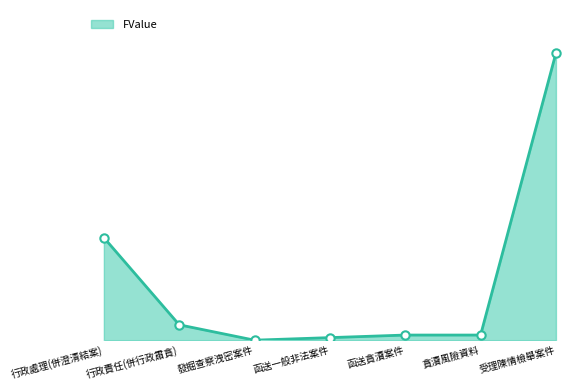

Does the chart display data point markers on the line(s)?

No